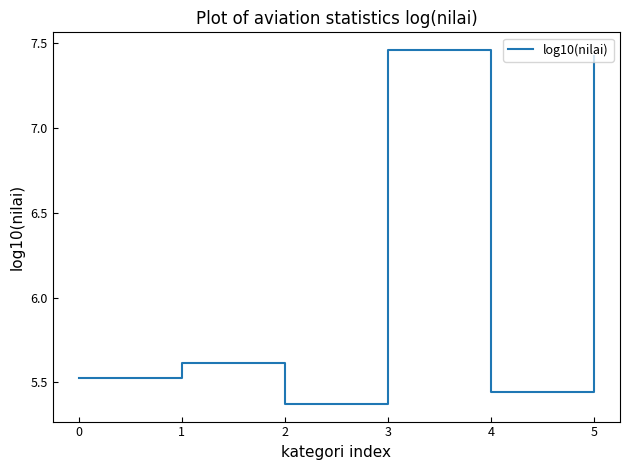

How many distinct data groups are displayed?

1